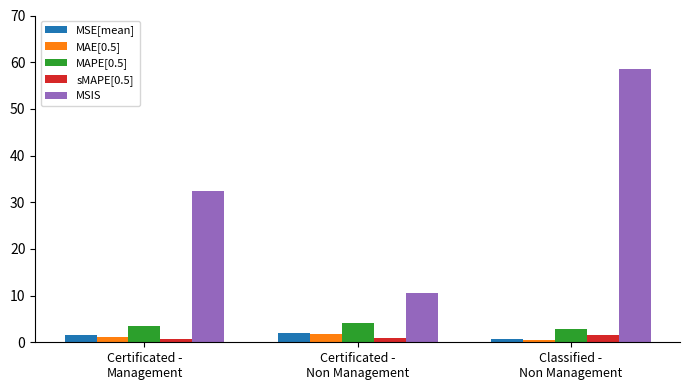

What is the sum of all MAPE[0.5] values?

10.5